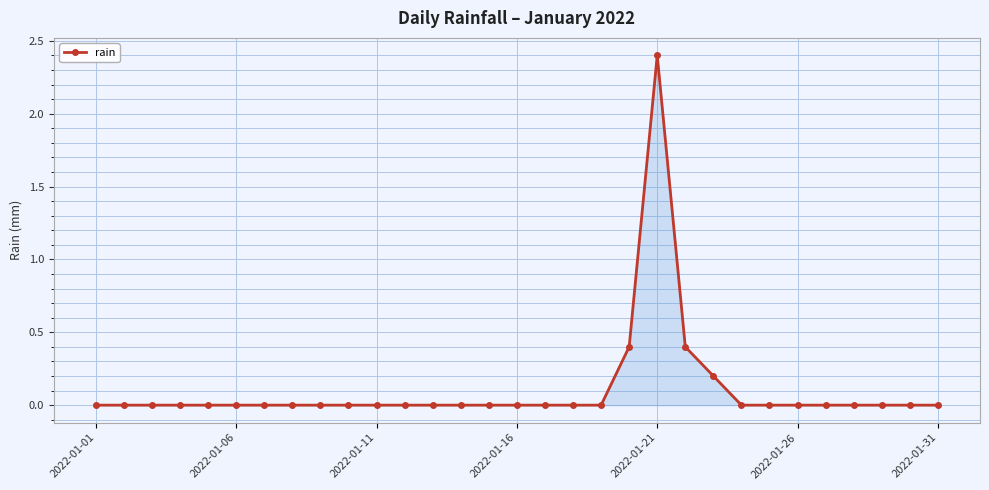

True or false: there are more than 0 points higher than both neighbors.

True